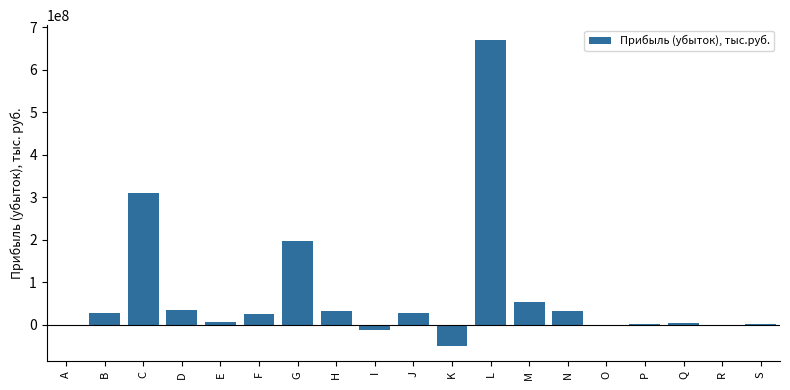

Where is the data nearest to the value 309333216?

C